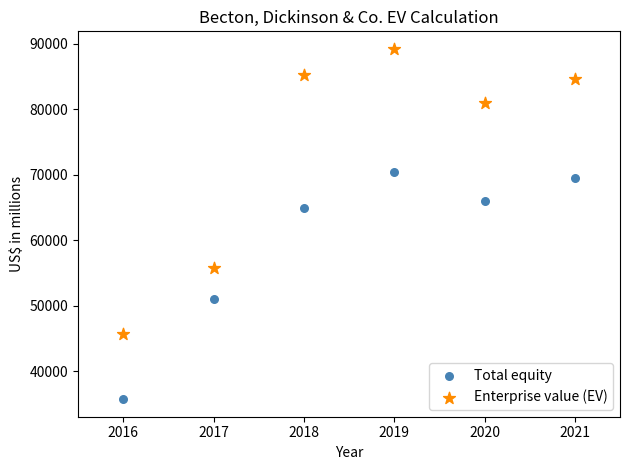

Across all series, what Y value is closest to 62486?

64931